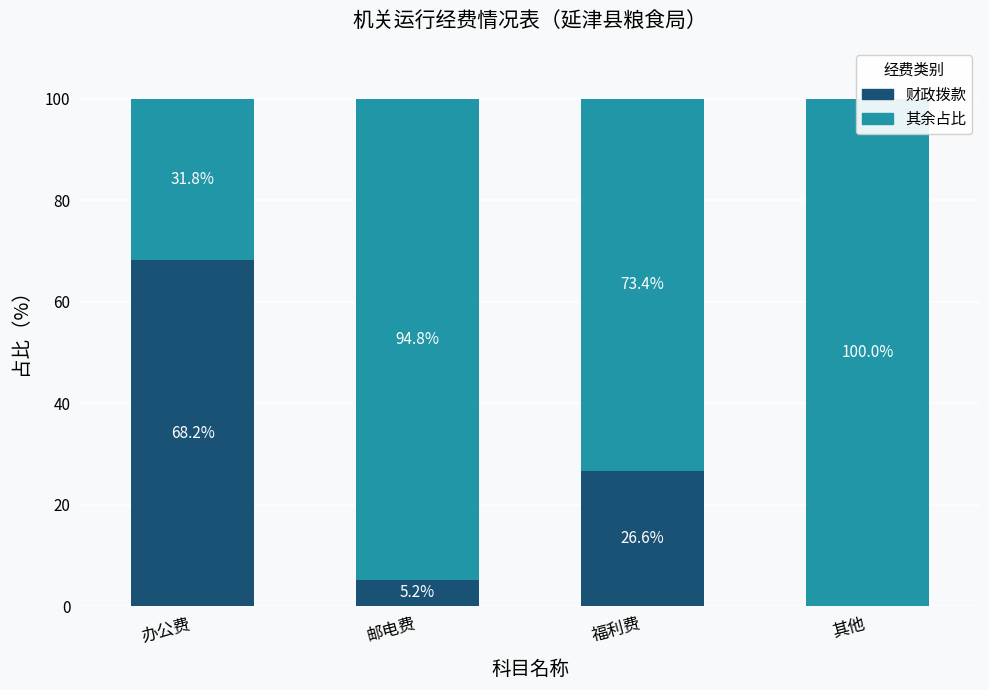

What is the spread (max minus min) of values at 其他?

100.0